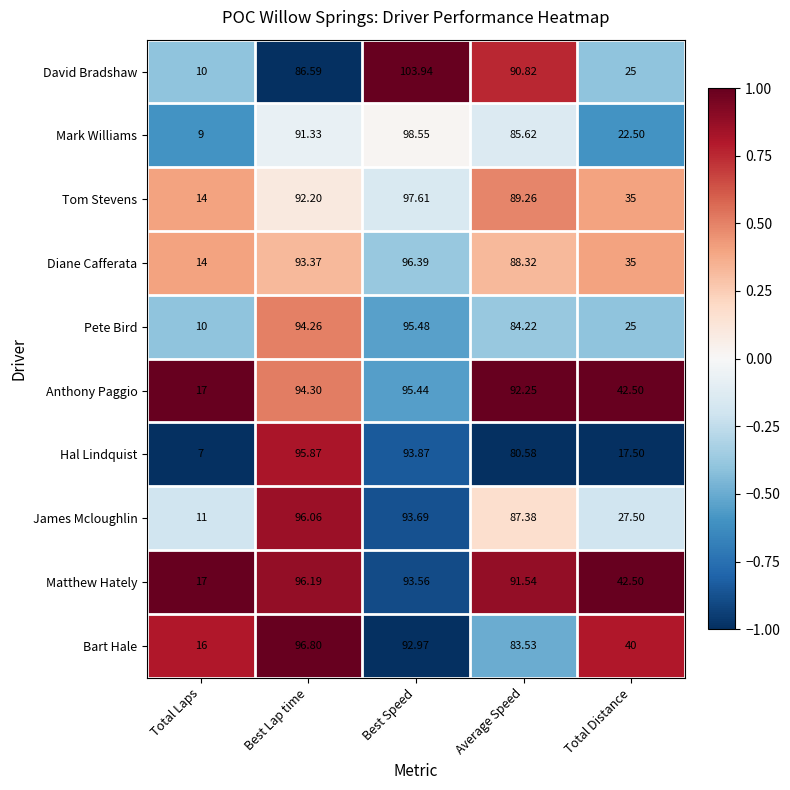

Which label corresponds to the smallest value in the chart?

Total Laps